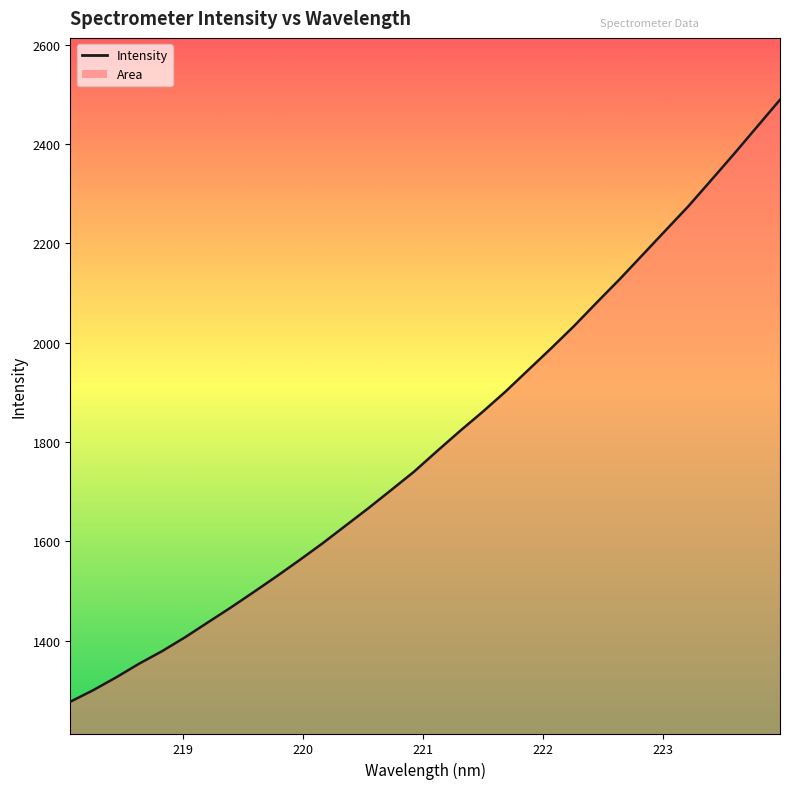

What position from the left is 223.408?

29